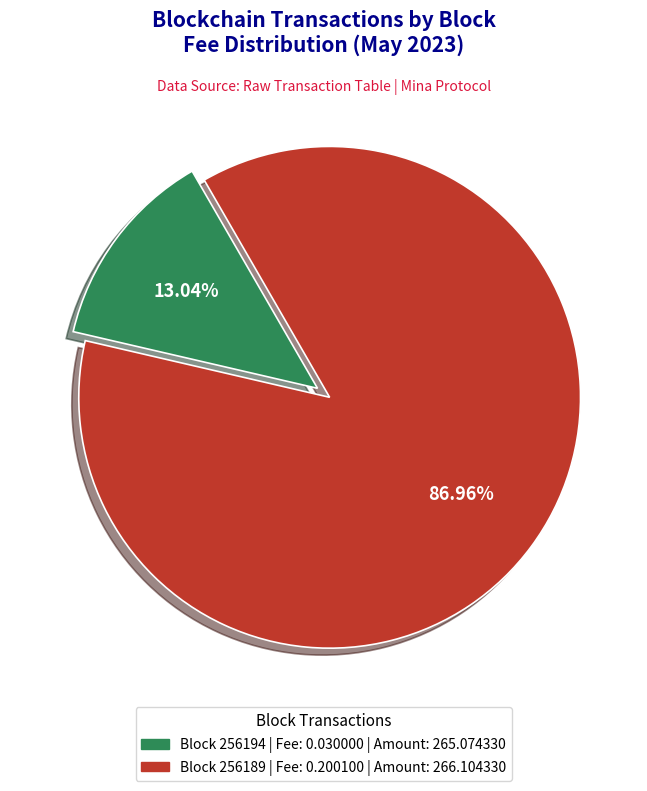

Is there any slice that represents more than half of the pie?

Yes